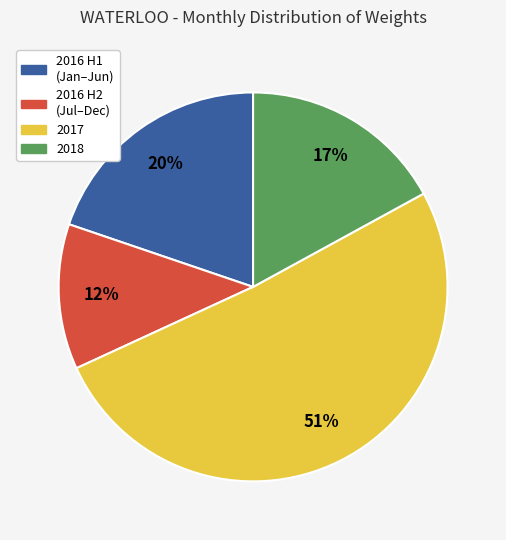

How many slices are in this pie chart?

4